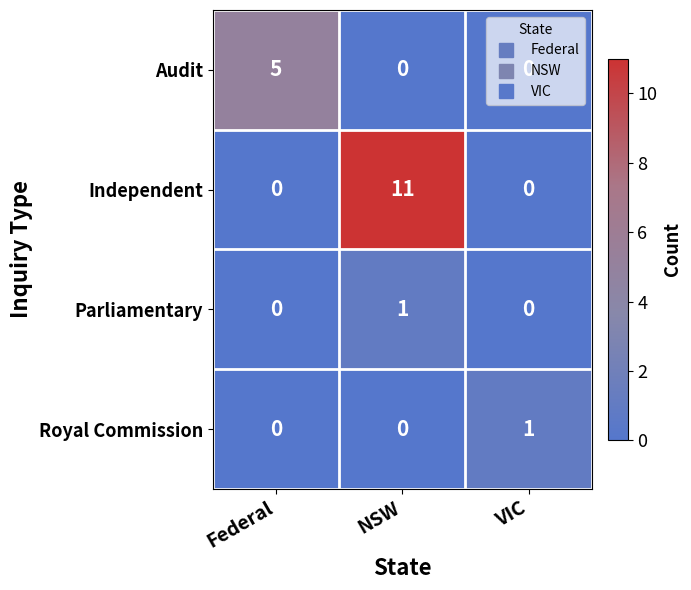

How many Parliamentary values are between 0 and 1?

3